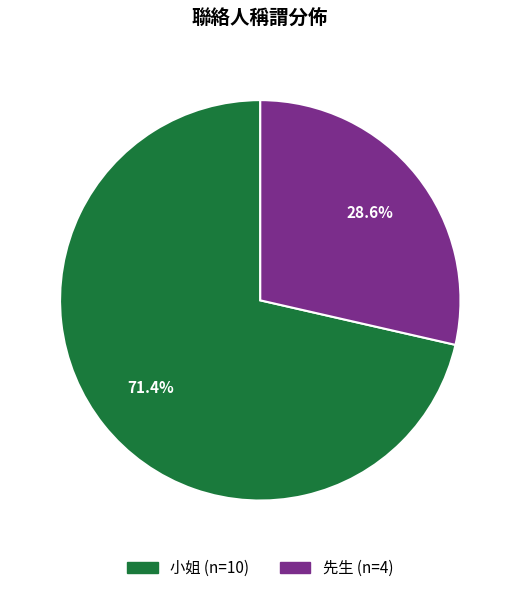

Is there any slice that represents more than half of the pie?

Yes